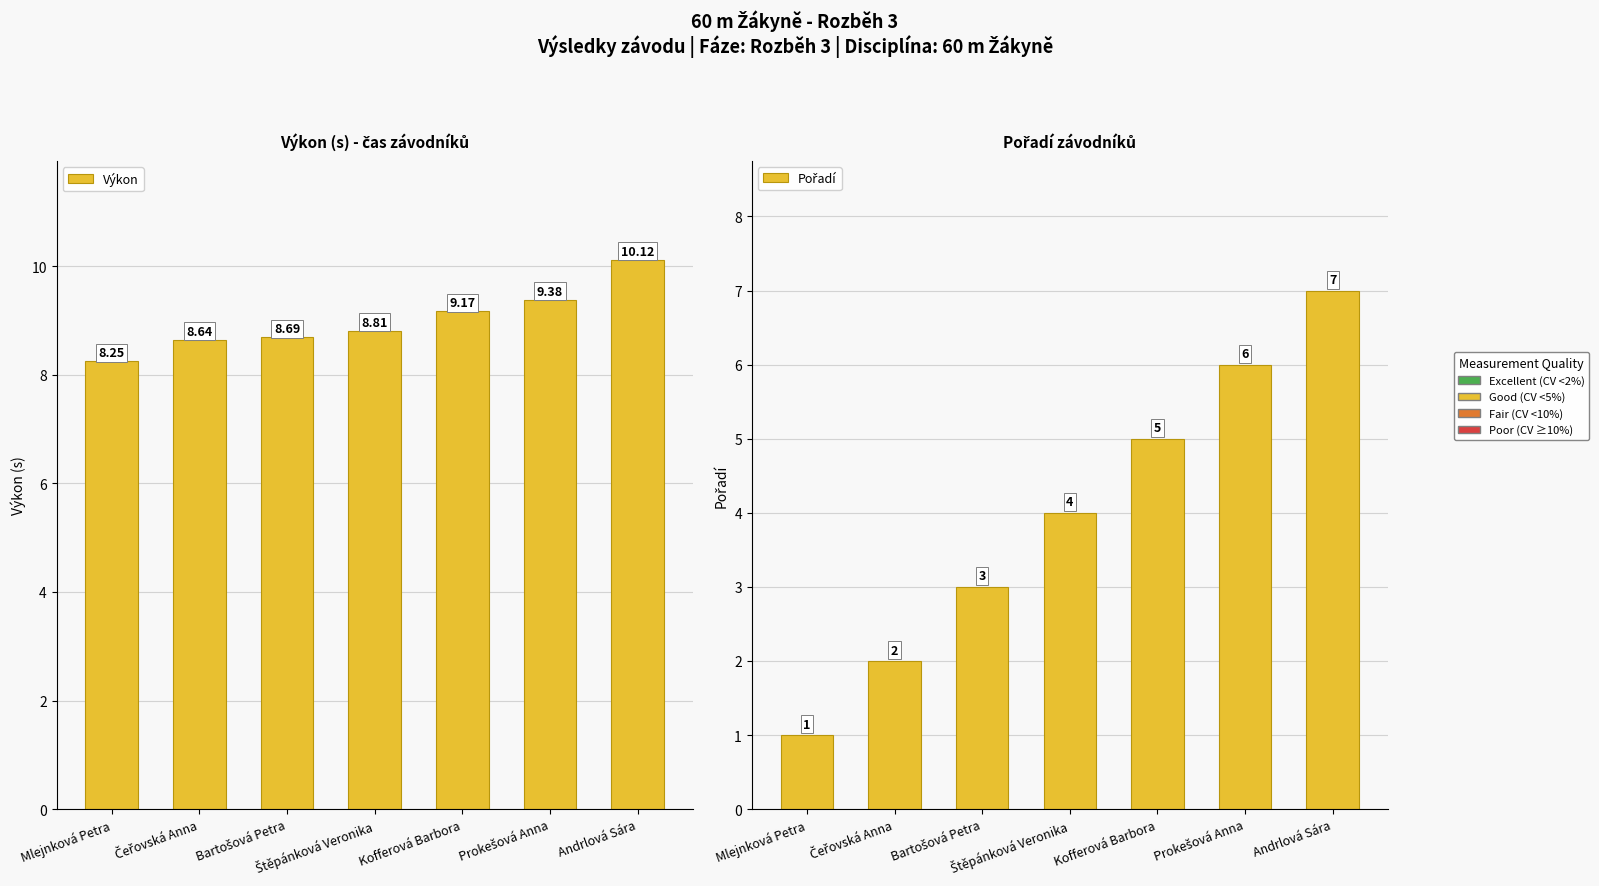

What is the difference between the second highest and second lowest values in the Výkon series?

0.7